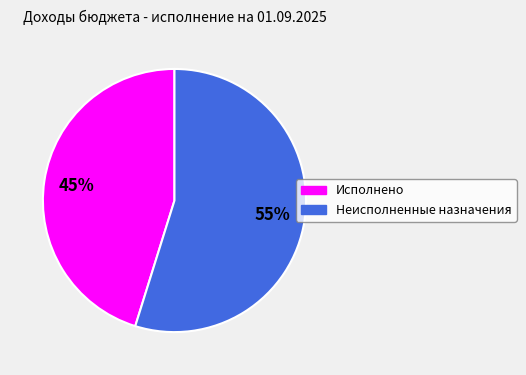

To the nearest percent, what percentage of the pie is Неисполненные назначения?

55%